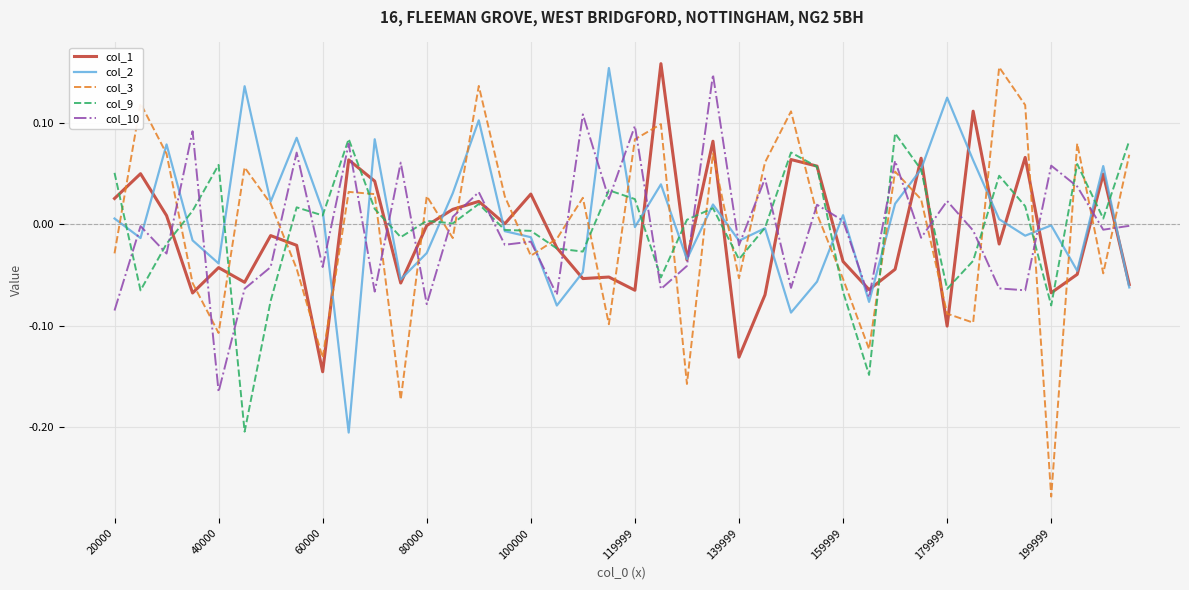

Which series has the widest spread of values?

col_3